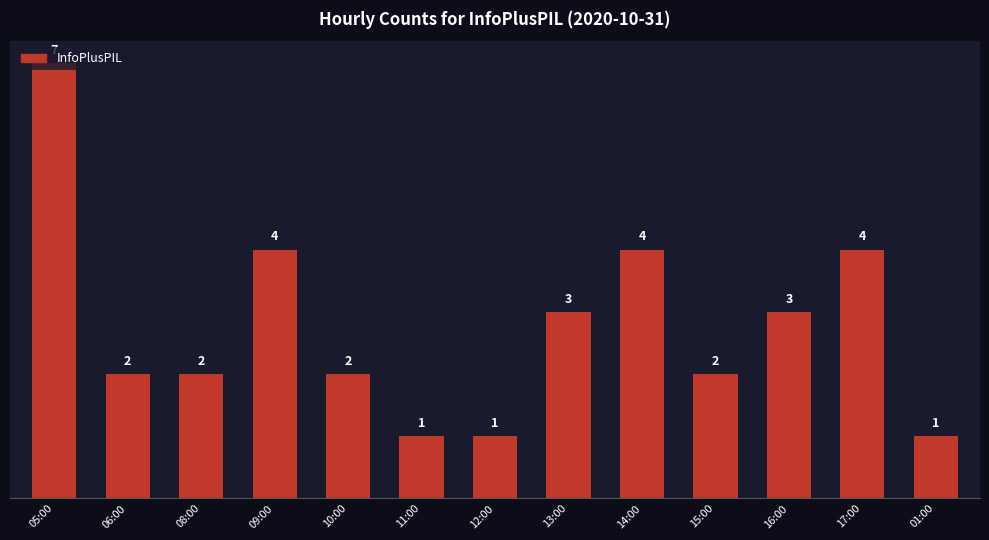

What is the minimum value shown in the chart?

1